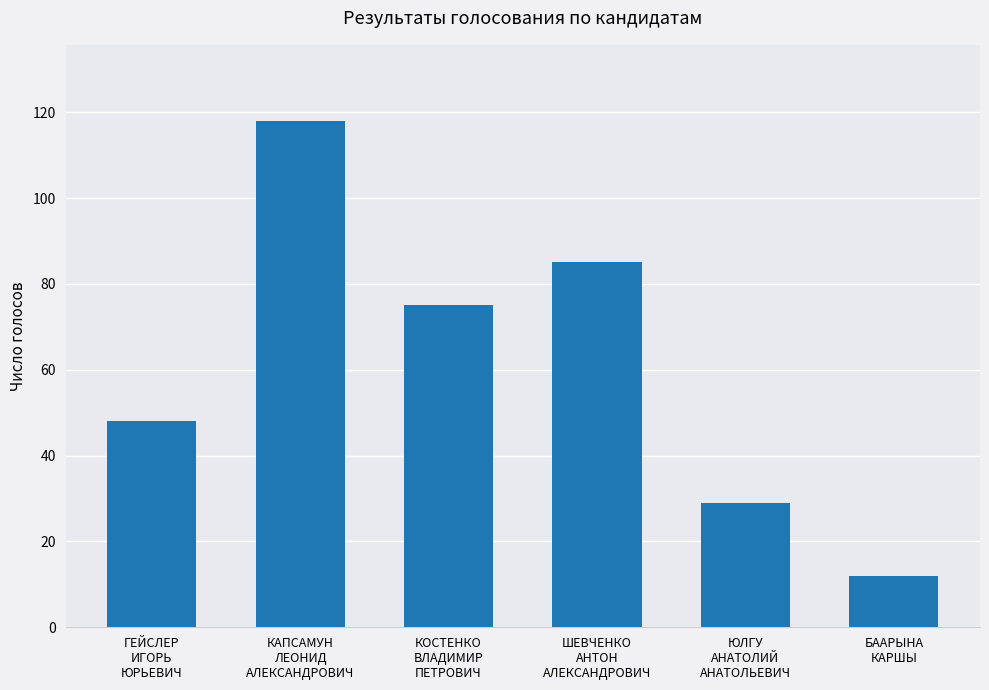

True or false: the data shows 185 at КАПСАМУН
ЛЕОНИД
АЛЕКСАНДРОВИЧ.

False